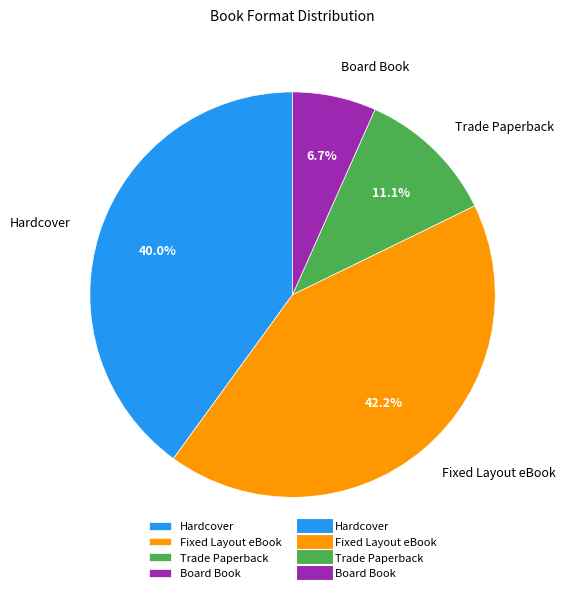

What is the largest slice in the pie chart?

Fixed Layout eBook